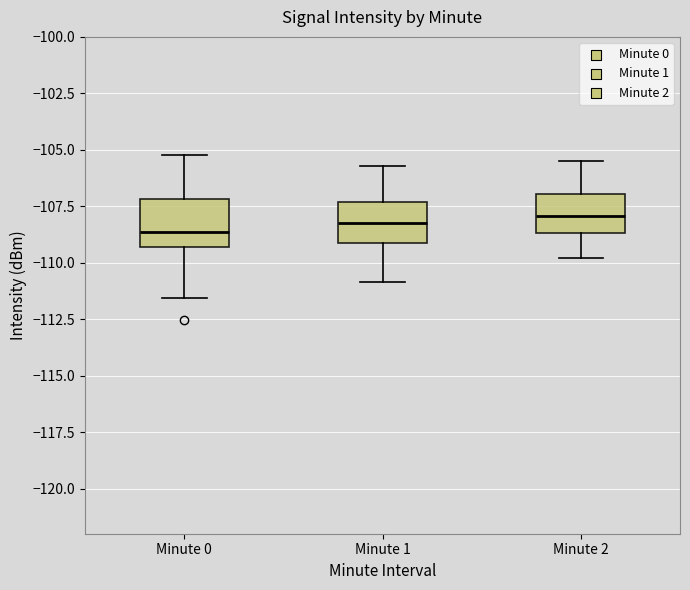

Reading left to right, read every box against the y-axis: the position of its median line, the range the box covers, and the ends of its whiskers. The values are not printed on the chart, so give them approximately, as read against the axis.

Minute 0: median -108.5, box -109.5 to -107.0, whiskers -111.5 to -105.0
Minute 1: median -108.5, box -109.0 to -107.5, whiskers -111.0 to -105.5
Minute 2: median -108.0, box -108.5 to -107.0, whiskers -110.0 to -105.5